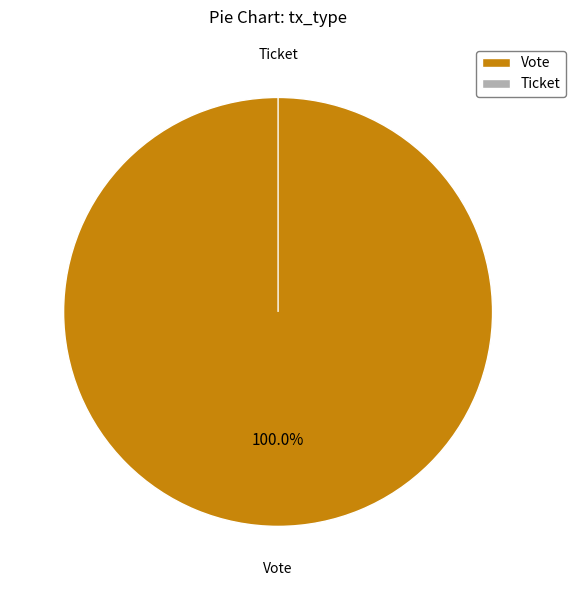

What is the change in value from Vote to Ticket?

-1